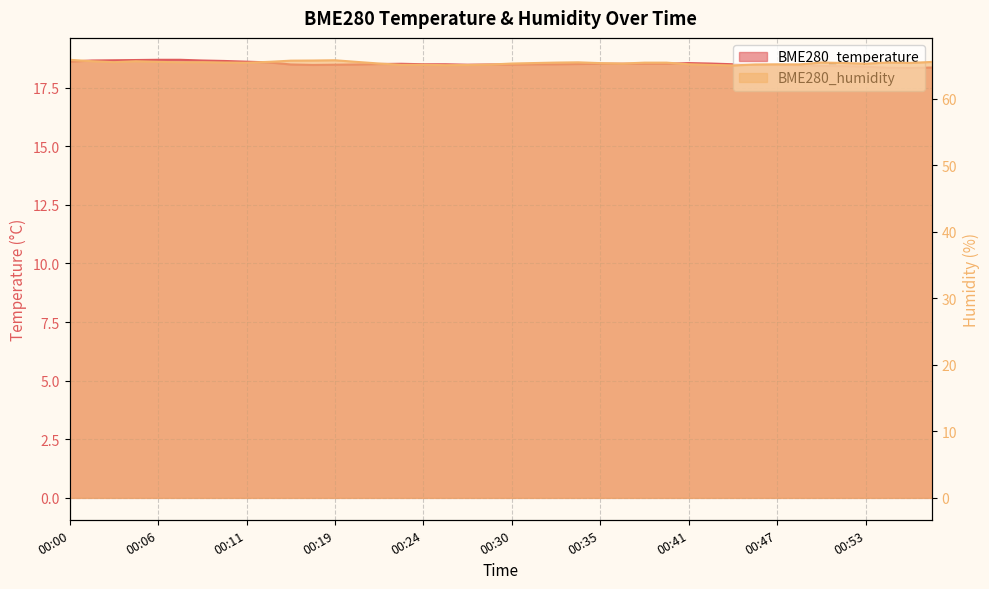

What is the value of the BME280_humidity point at the 23rd from the left?

65.5